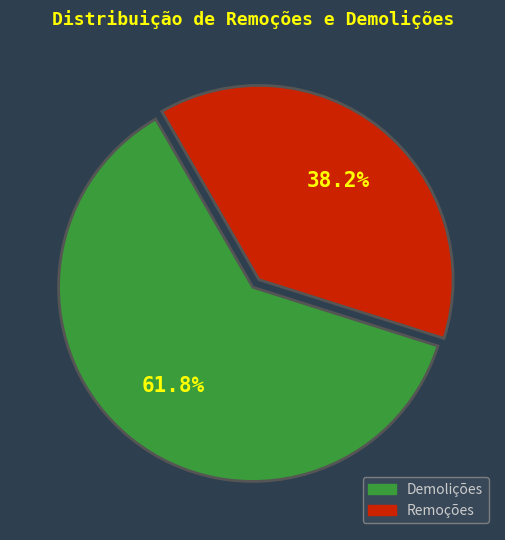

Does Demolições represent more than half of the total?

Yes